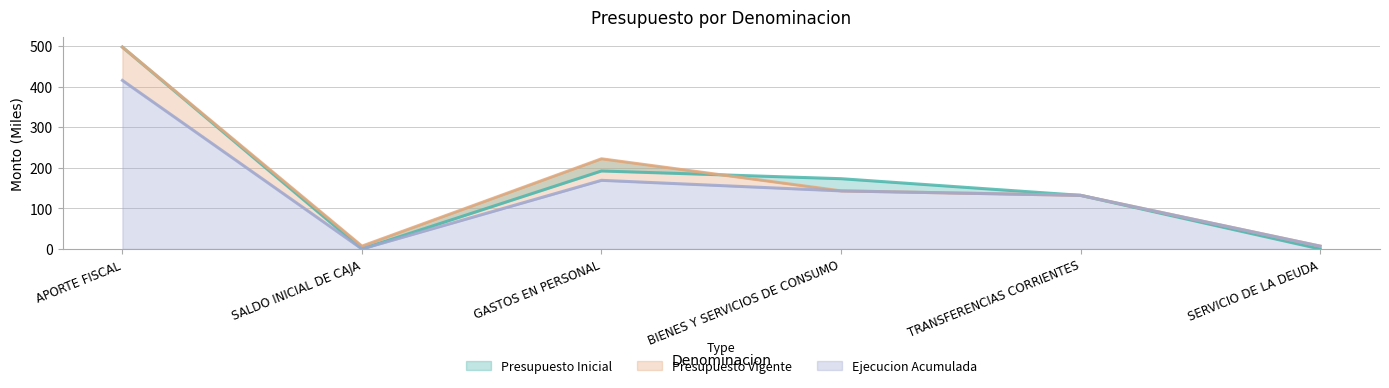

Which category has the highest value in the Presupuesto Vigente series?

APORTE FISCAL